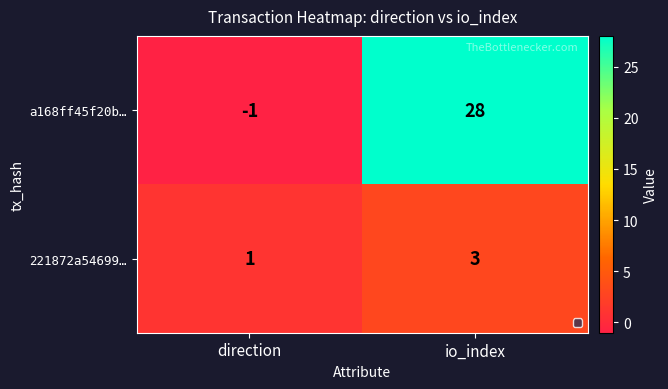

What is the sum of the 221872a54699… values at direction and io_index?

4